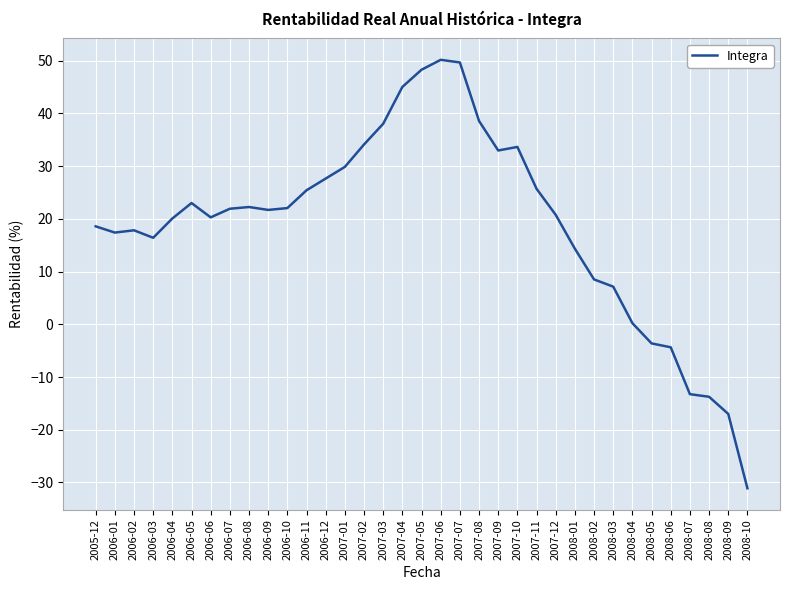

What is the maximum value shown in the chart?

50.2